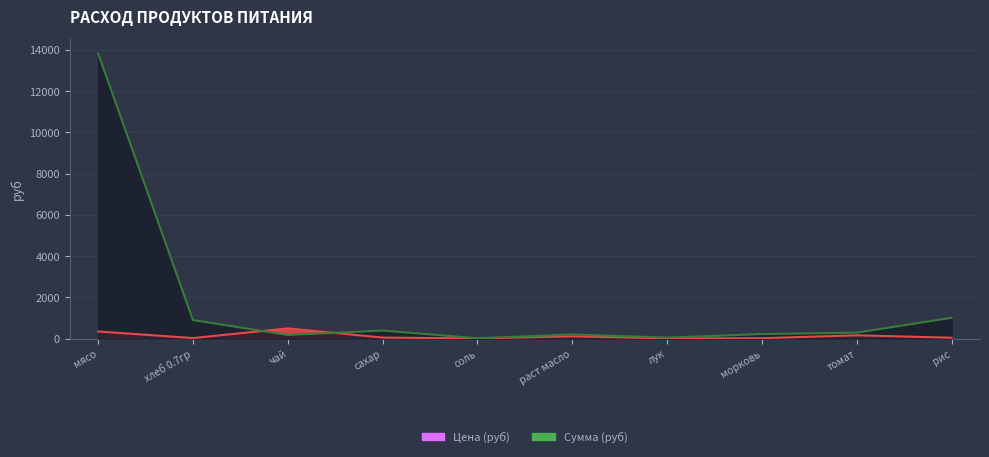

List the labels in order of Сумма (руб) value, smallest first.

соль, лук, чай, раст масло, морковь, томат, сахар, хлеб 0.7гр, рис, мясо